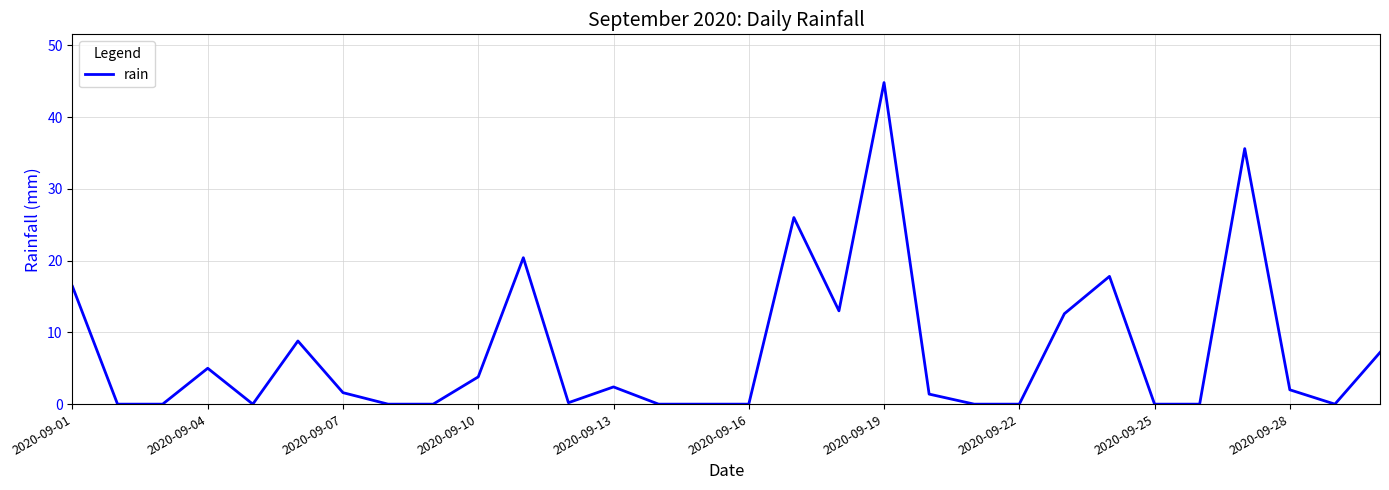

What is the maximum value shown in the chart?

44.8